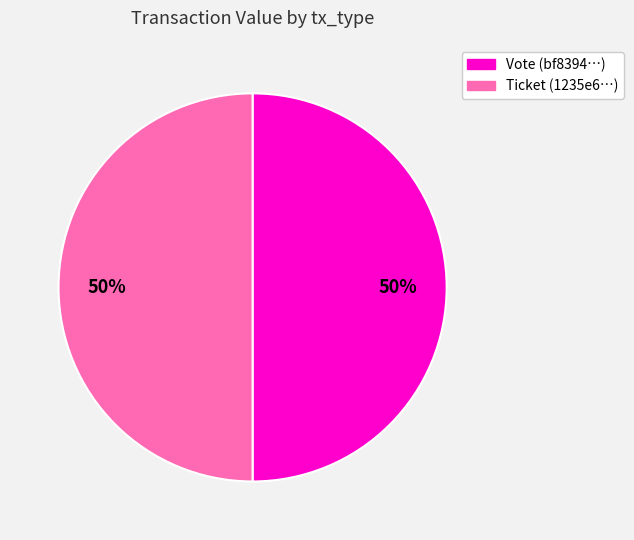

The Vote (bf8394…) slice represents 65% of the pie. True or false?

False